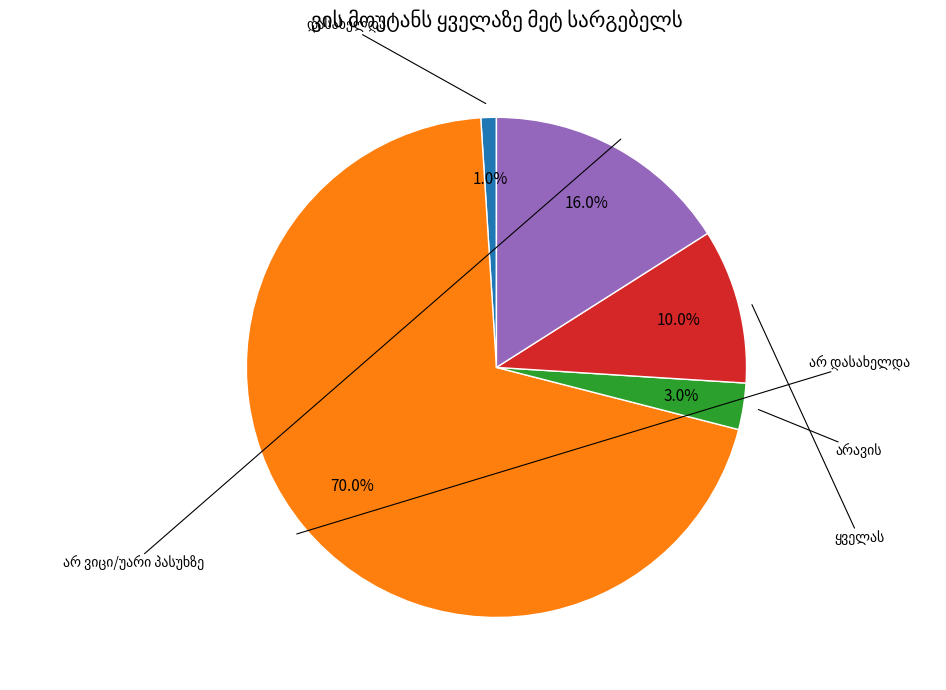

Is there any slice that represents more than half of the pie?

Yes